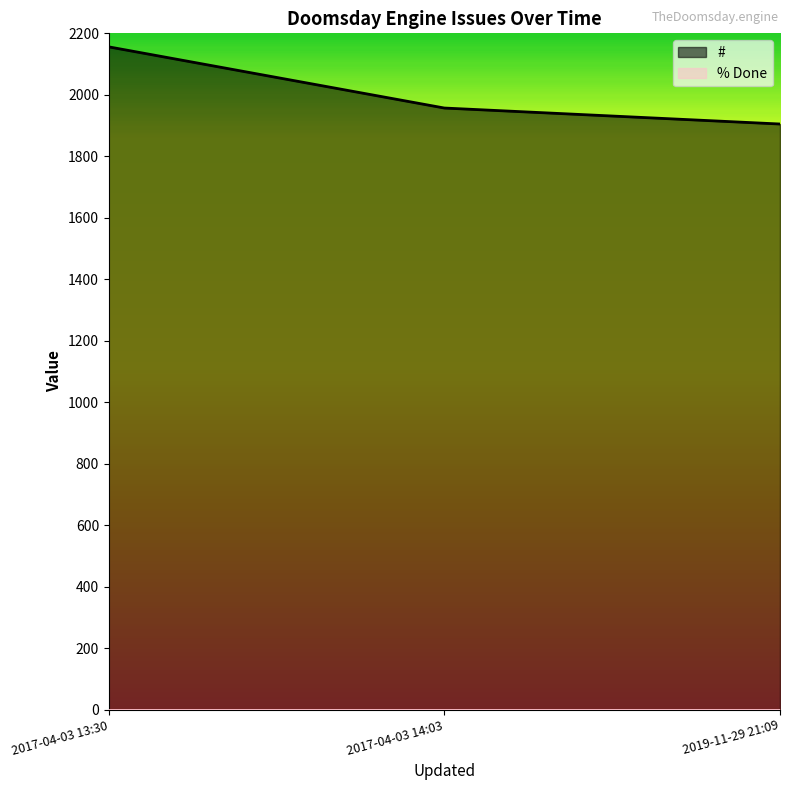

Reading right to left, what are all the values shown in this chart?

2019-11-29 21:09=1905	2017-04-03 14:03=1957	2017-04-03 13:30=2156